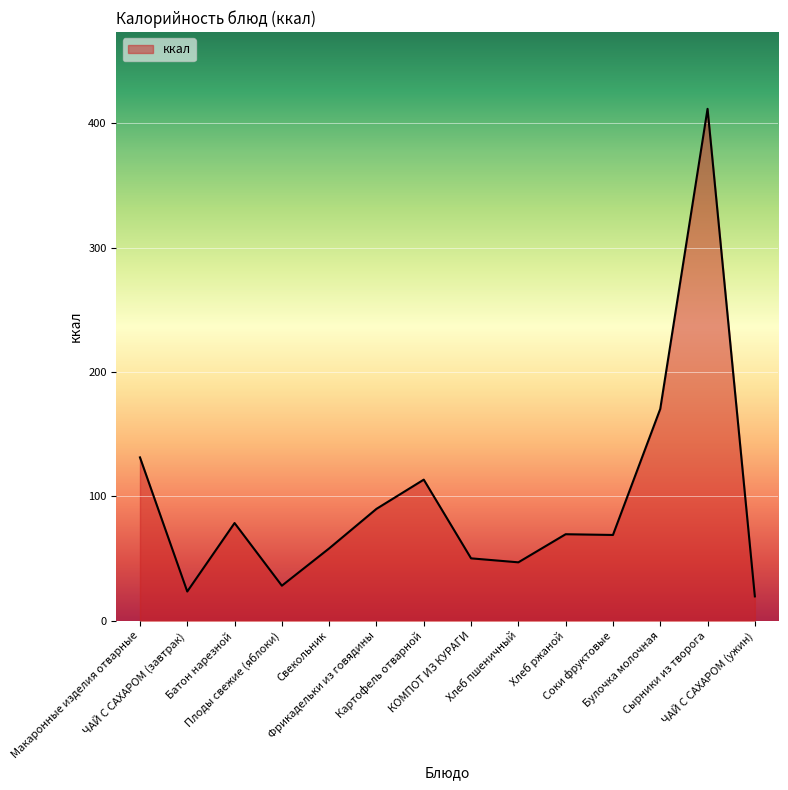

What is the difference between the maximum and minimum values?

392.1